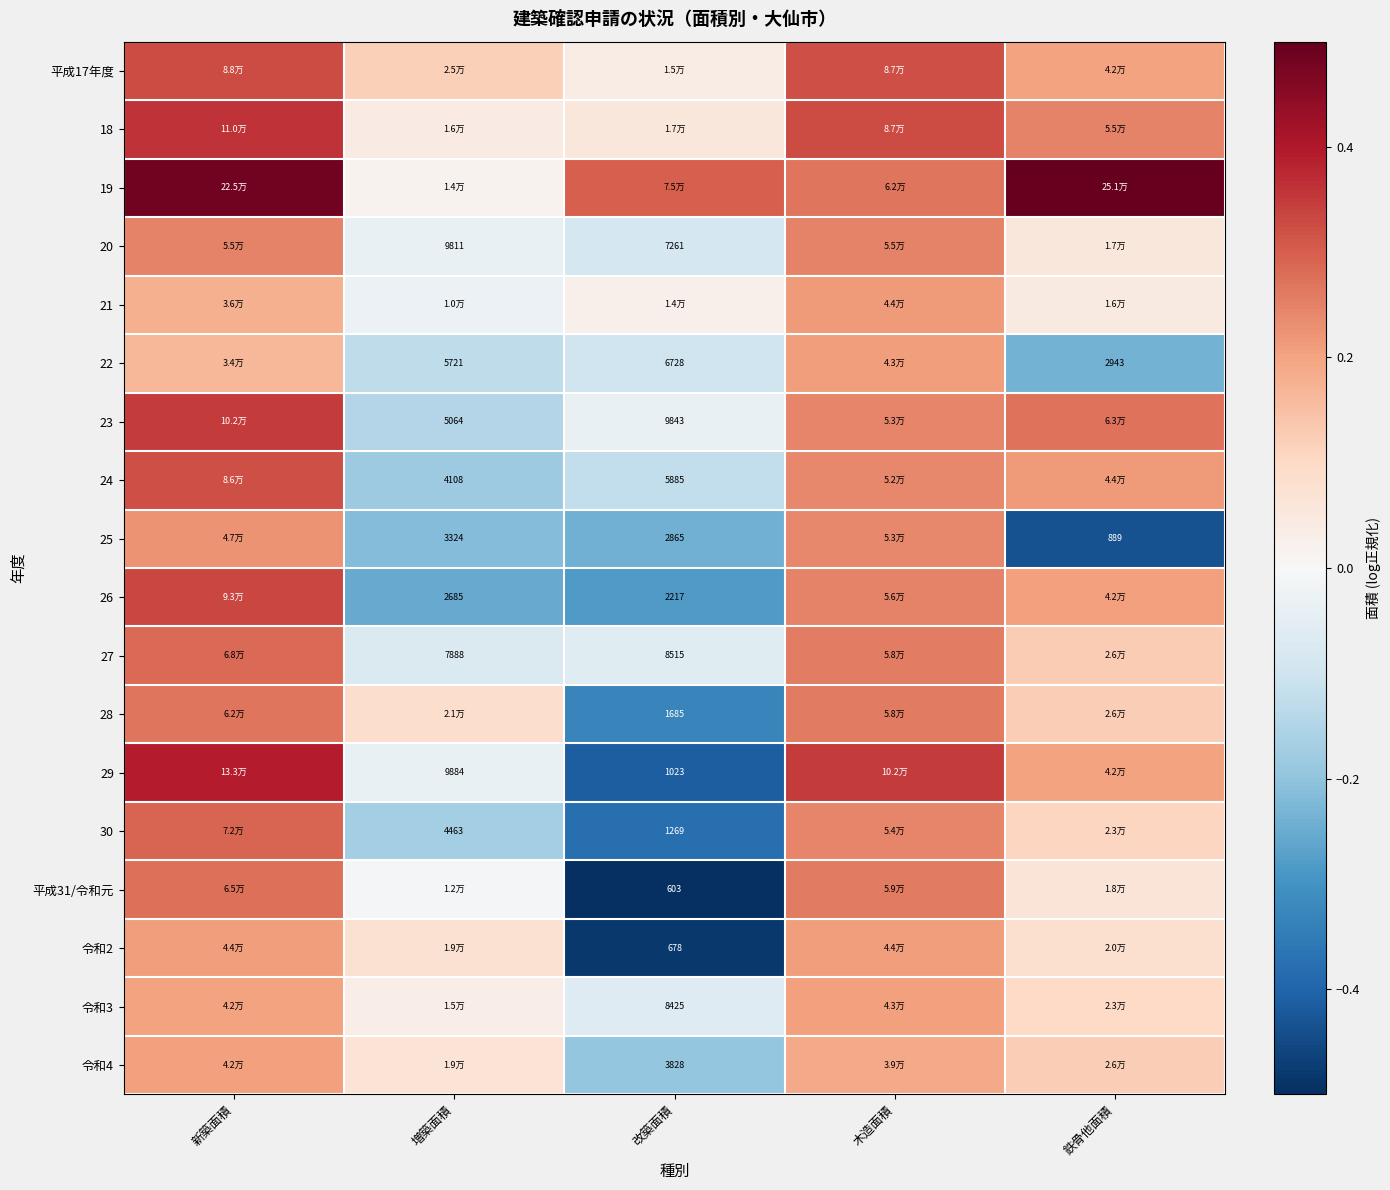

What is the approximate value of 24 at 増築面積?

-0.2